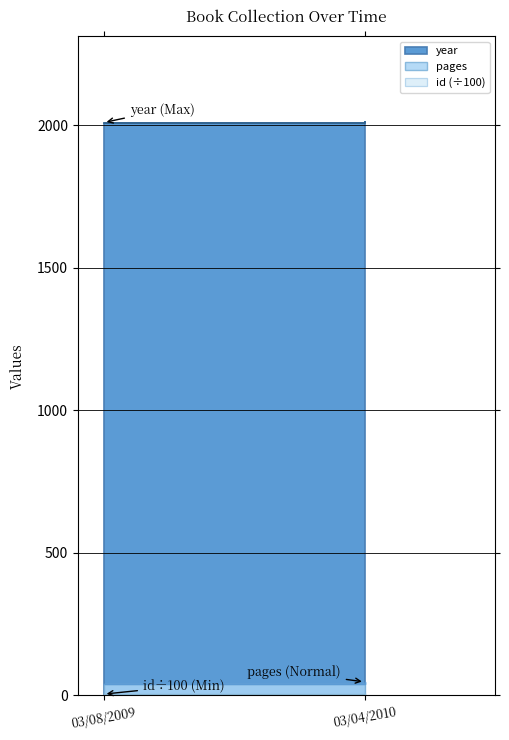

Which series changed the most between 03/08/2009 and 03/04/2010?

id